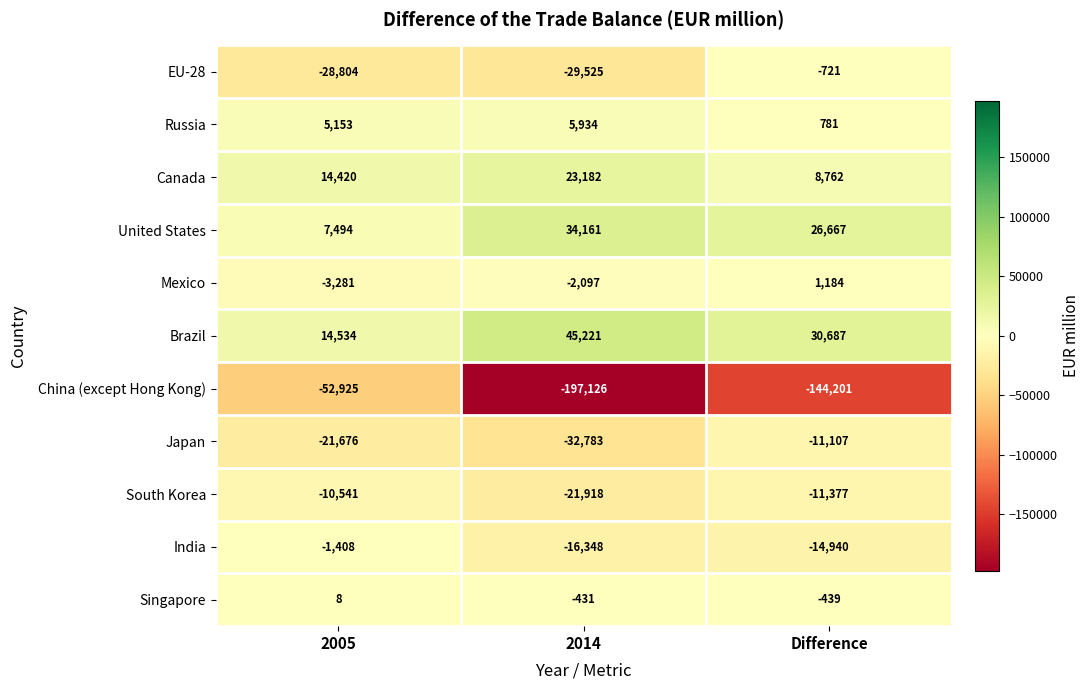

Where is South Korea nearest to the value -16229?

Difference